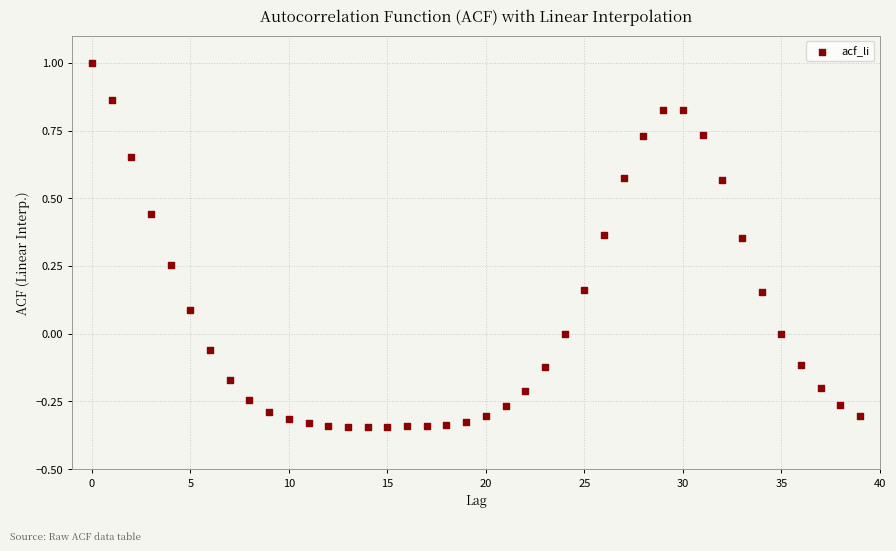

What is the range of Y values (max minus min)?

1.3